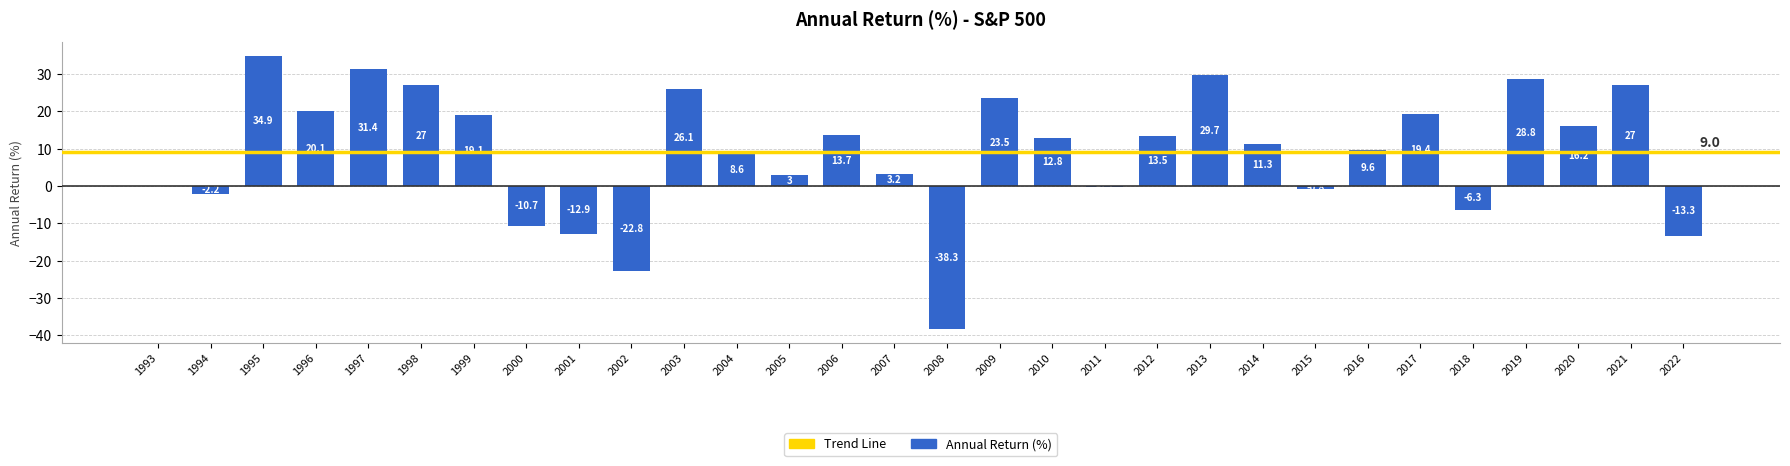

Are the bars grouped side by side (vs. stacked)?

No